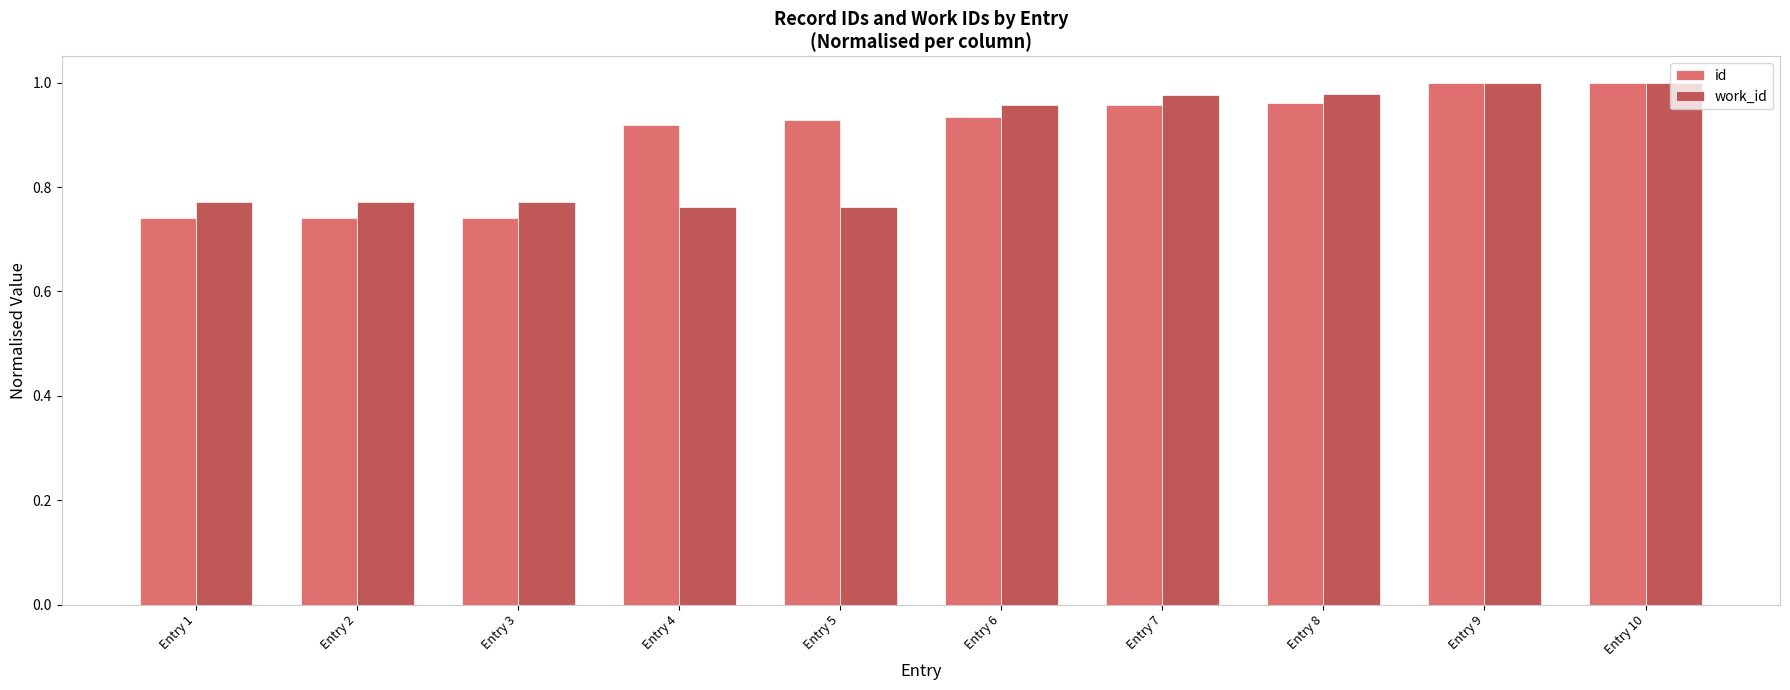

Between Entry 2 and Entry 10, which series saw the biggest shift?

id